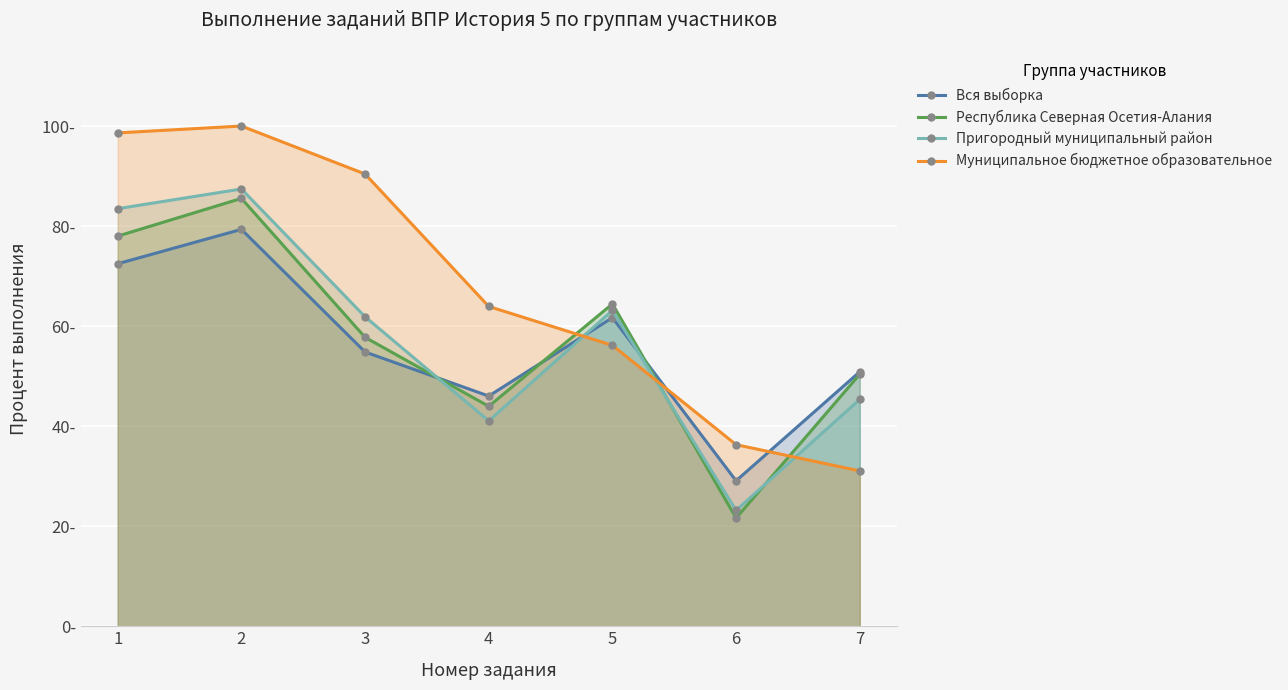

Where does the Пригородный муниципальный район series first go above 61?

1